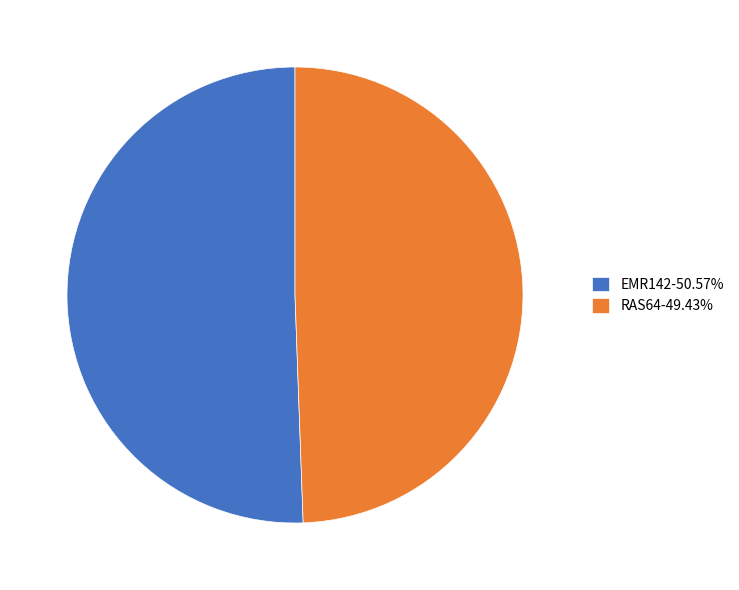

Is it true that RAS64 is 49% of the pie?

True